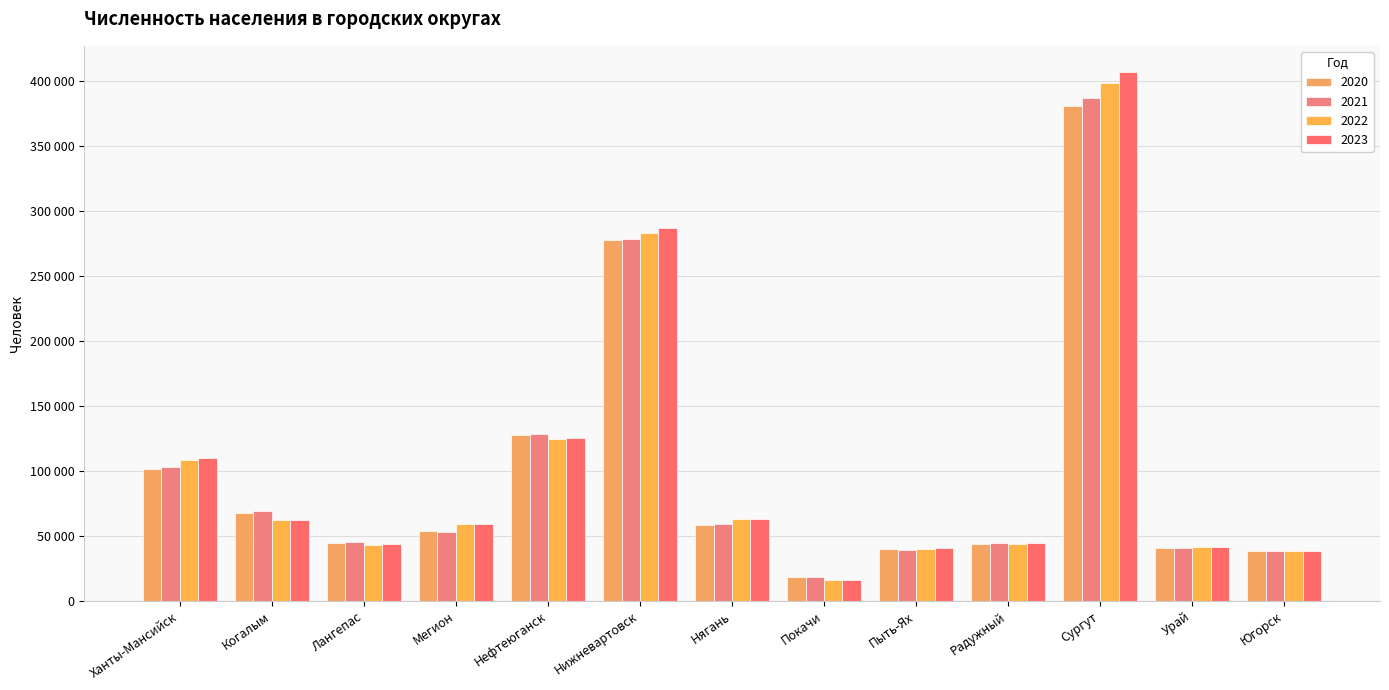

What is the label of the 6th bar from the right?

Покачи